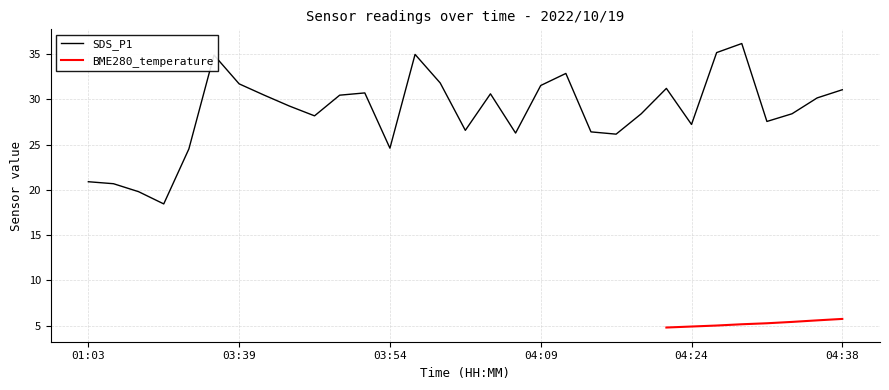

True or false: SDS_P1 has a value of 43.3 at 03:54.

False